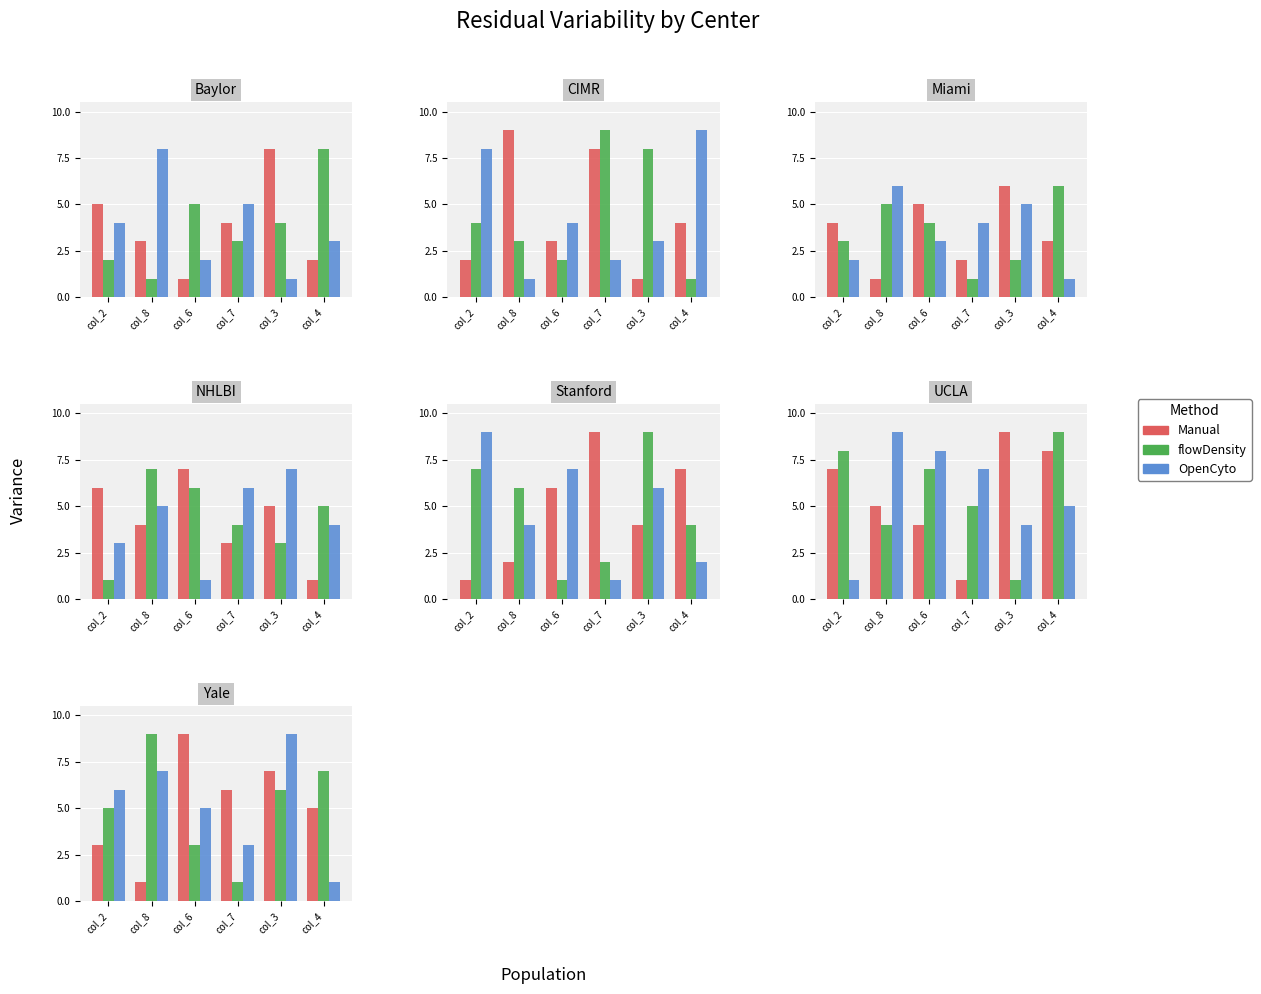

What is the difference between the maximum and second lowest values in the flowDensity series?

6